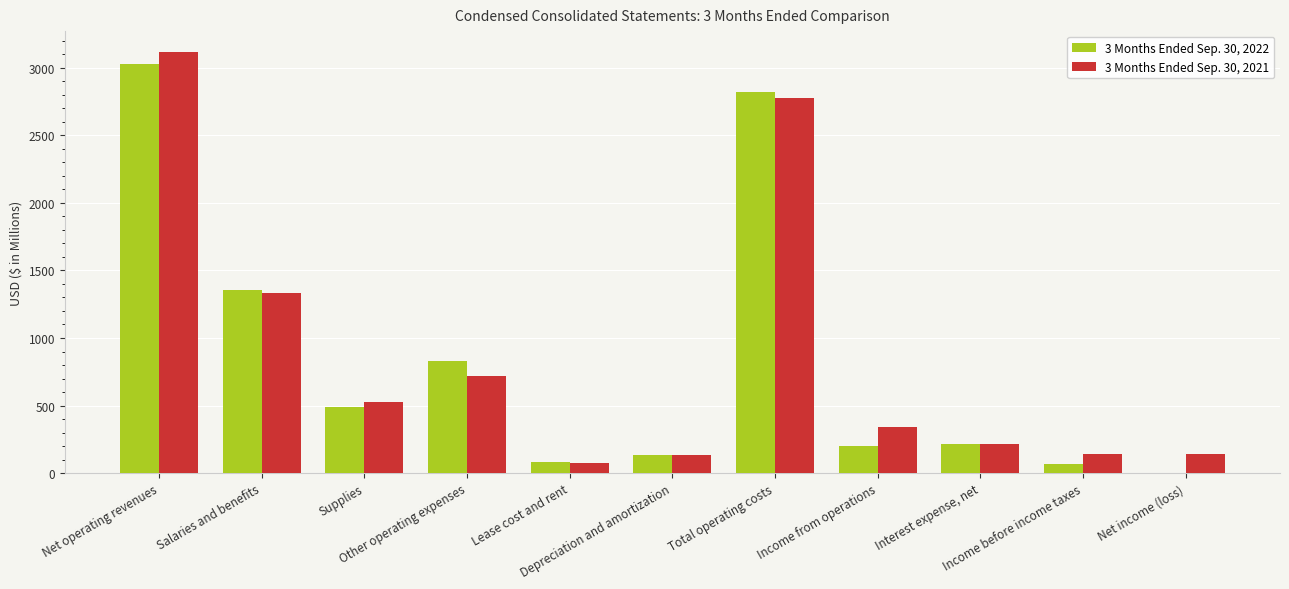

How many groups of bars are there?

11